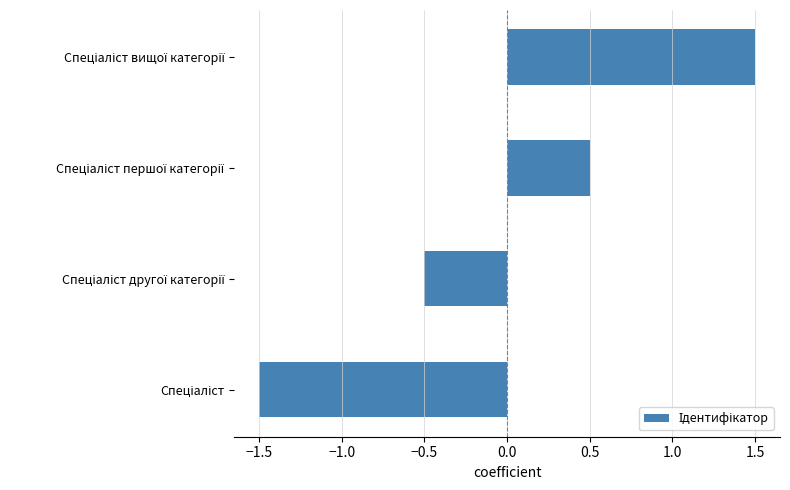

What is the maximum value shown in the chart?

1.5